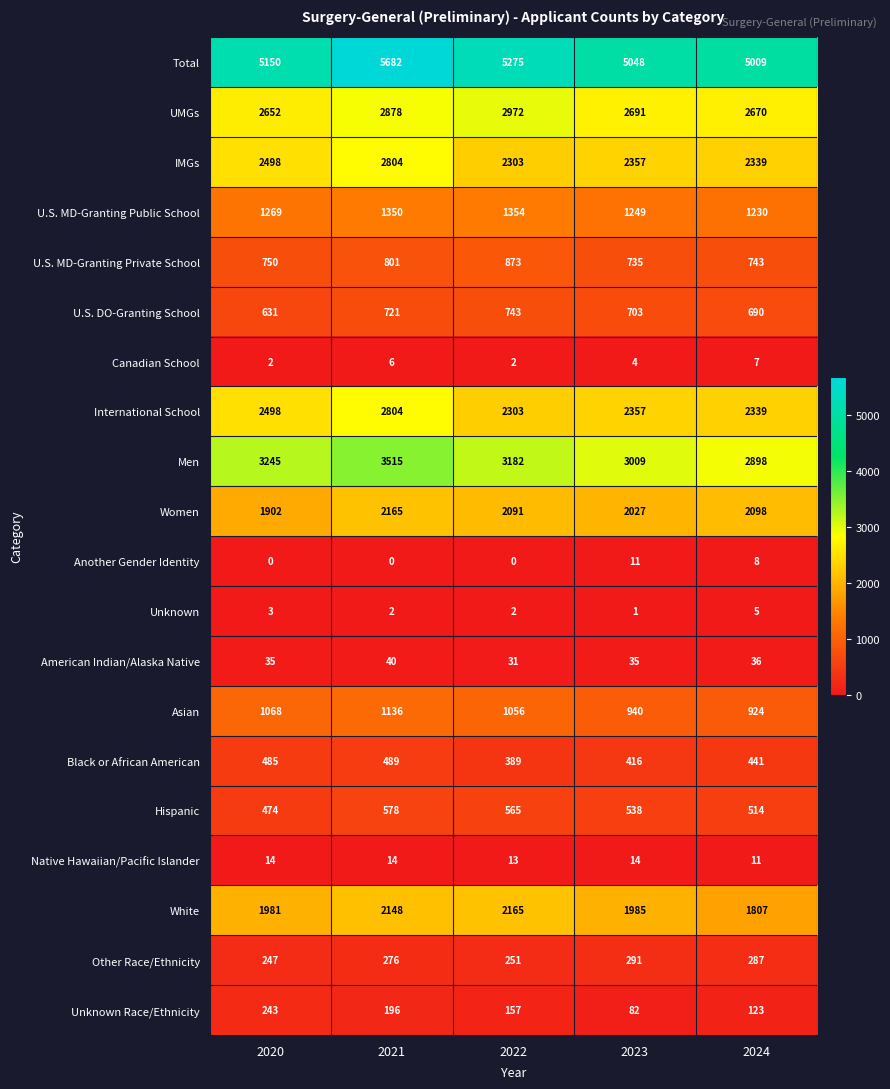

At how many categories does at least one series exceed 2545?

5